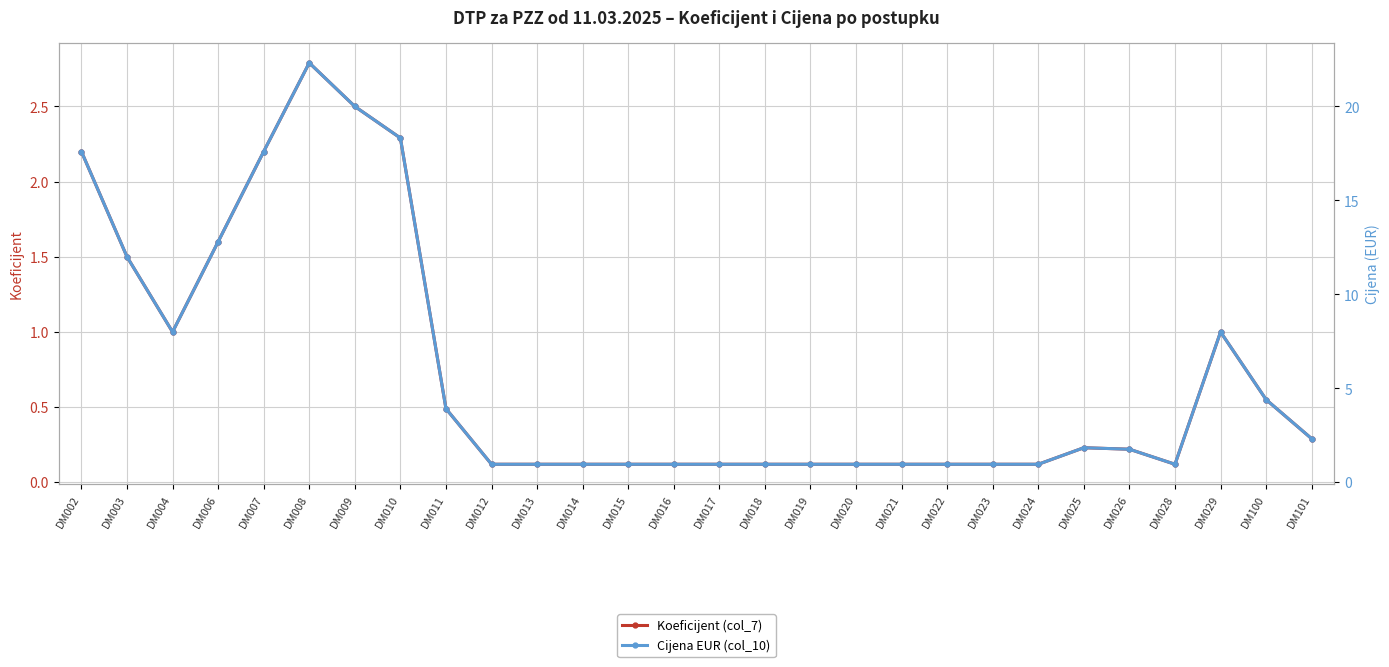

Reading left to right, extract all data points from this chart.

Koeficijent (col_7): DM002=2.2	DM003=1.5	DM004=1.0	DM006=1.6	DM007=2.2	DM008=2.8	DM009=2.5	DM010=2.3	DM011=0.5	DM012=0.1	DM013=0.1	DM014=0.1	DM015=0.1	DM016=0.1	DM017=0.1	DM018=0.1	DM019=0.1	DM020=0.1	DM021=0.1	DM022=0.1	DM023=0.1	DM024=0.1	DM025=0.2	DM026=0.2	DM028=0.1	DM029=1.0	DM100=0.6	DM101=0.3
Cijena EUR (col_10): DM002=17.6	DM003=12.0	DM004=8.0	DM006=12.8	DM007=17.6	DM008=22.3	DM009=20.0	DM010=18.3	DM011=3.9	DM012=1.0	DM013=1.0	DM014=1.0	DM015=1.0	DM016=1.0	DM017=1.0	DM018=1.0	DM019=1.0	DM020=1.0	DM021=1.0	DM022=1.0	DM023=1.0	DM024=1.0	DM025=1.8	DM026=1.8	DM028=1.0	DM029=8.0	DM100=4.4	DM101=2.3